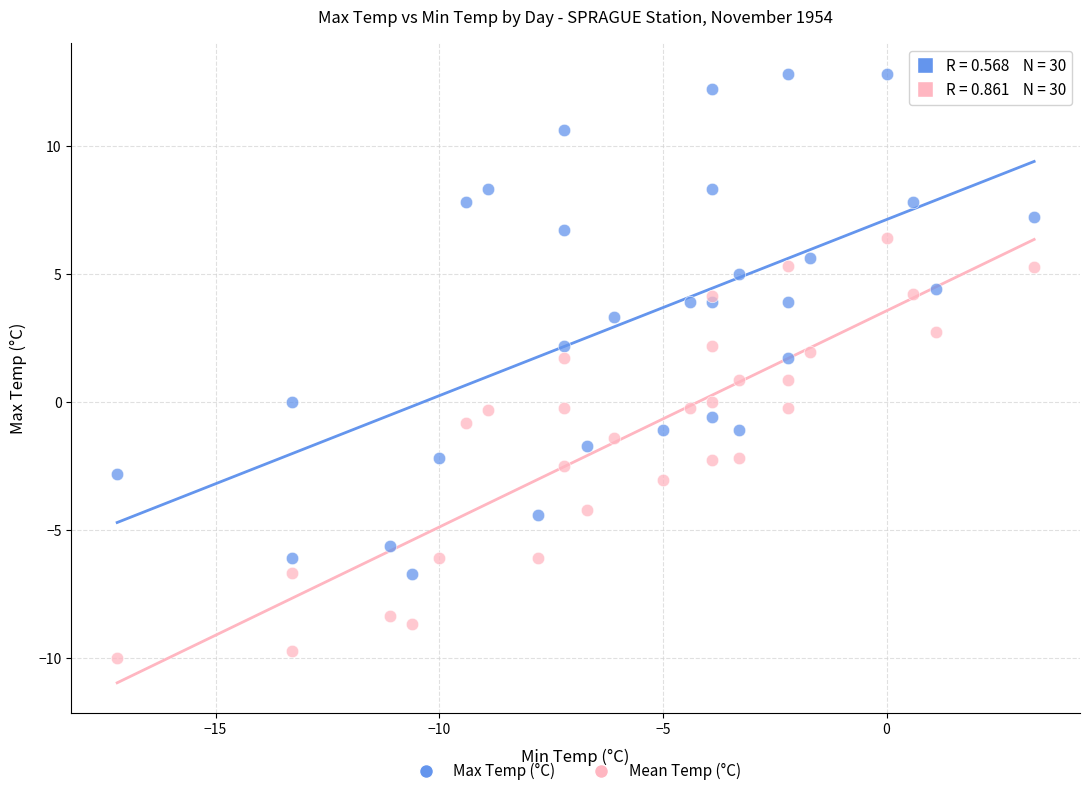

Which series reaches the maximum Y coordinate?

Max Temp (°C)